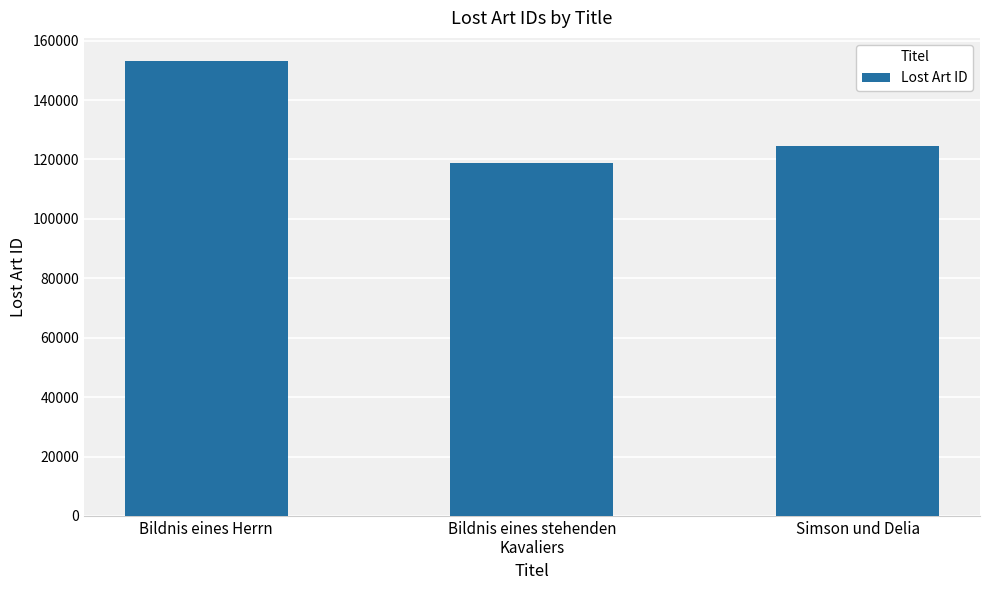

At which category does the chart reach its minimum across all series?

Bildnis eines stehenden
Kavaliers